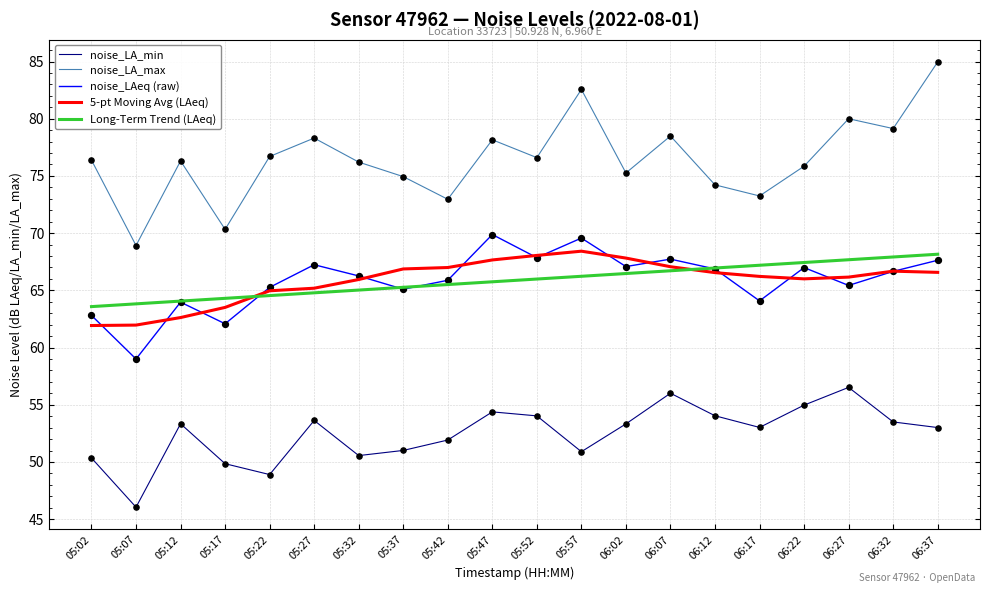

What is the spread (max minus min) of values at 05:52?

22.6